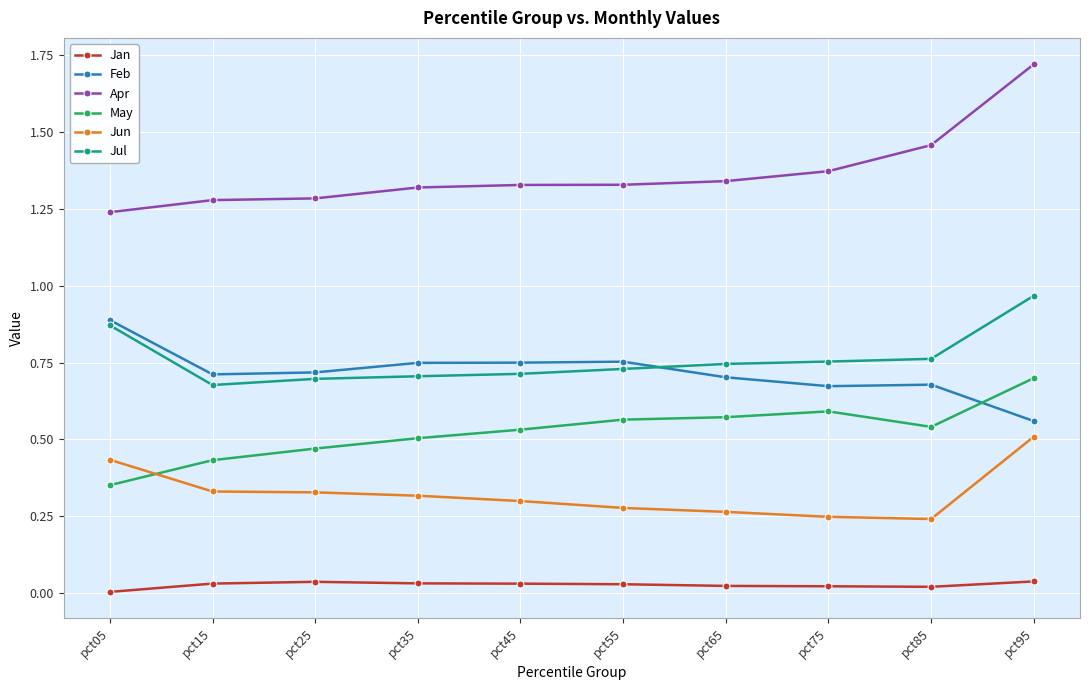

The Jul series shows 0.7 at pct65. True or false?

True